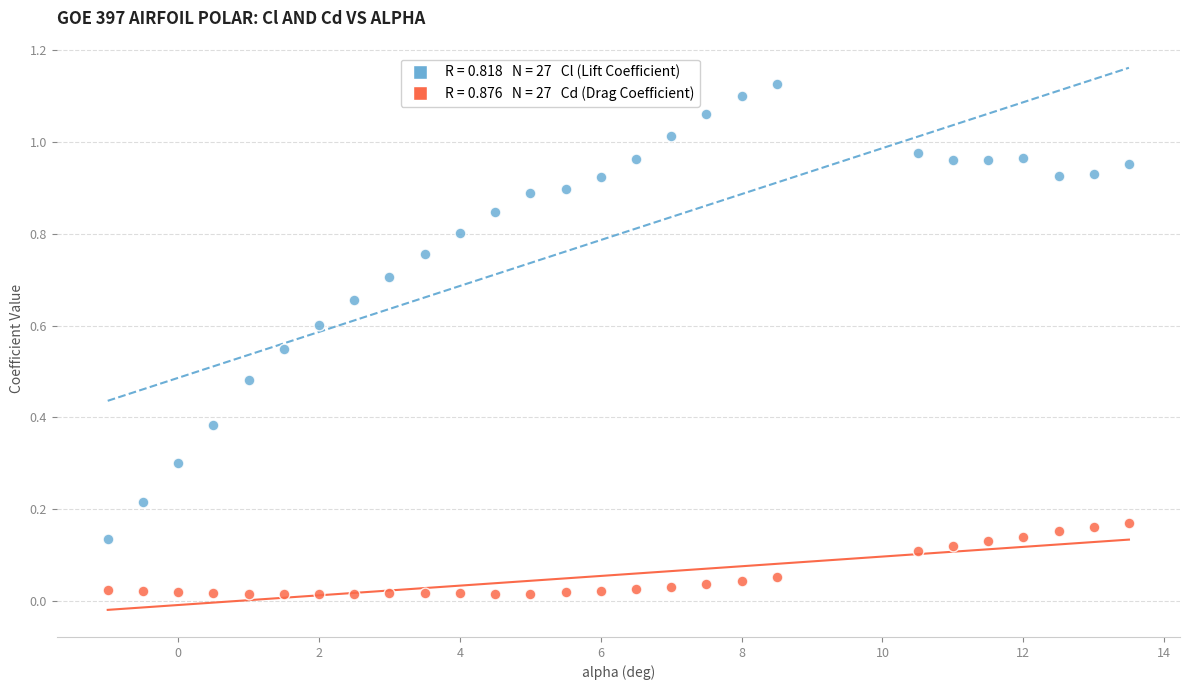

Across all data points, what is the range of X values (max minus min)?

14.5